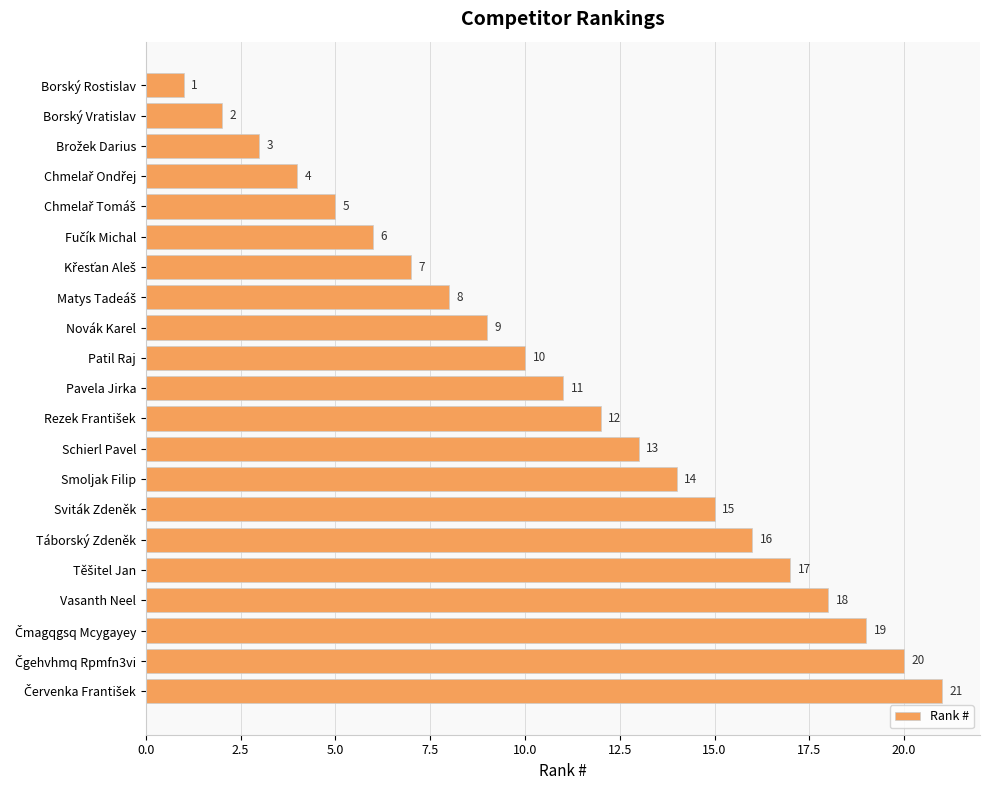

Where is the data nearest to the value 11?

Pavela Jirka